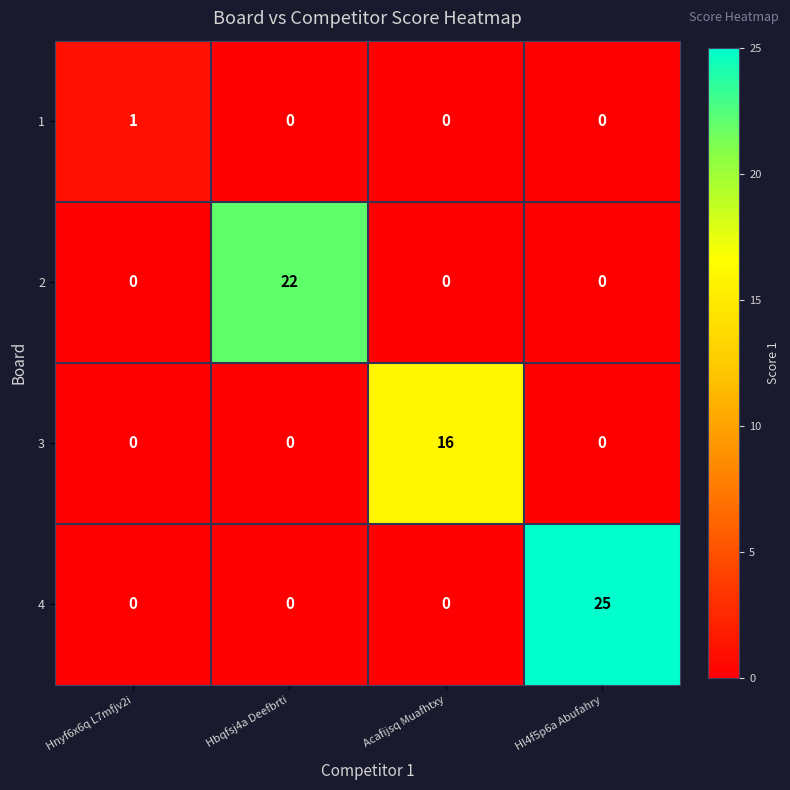

Rank the series by their maximum value, from highest to lowest.

4, 2, 3, 1